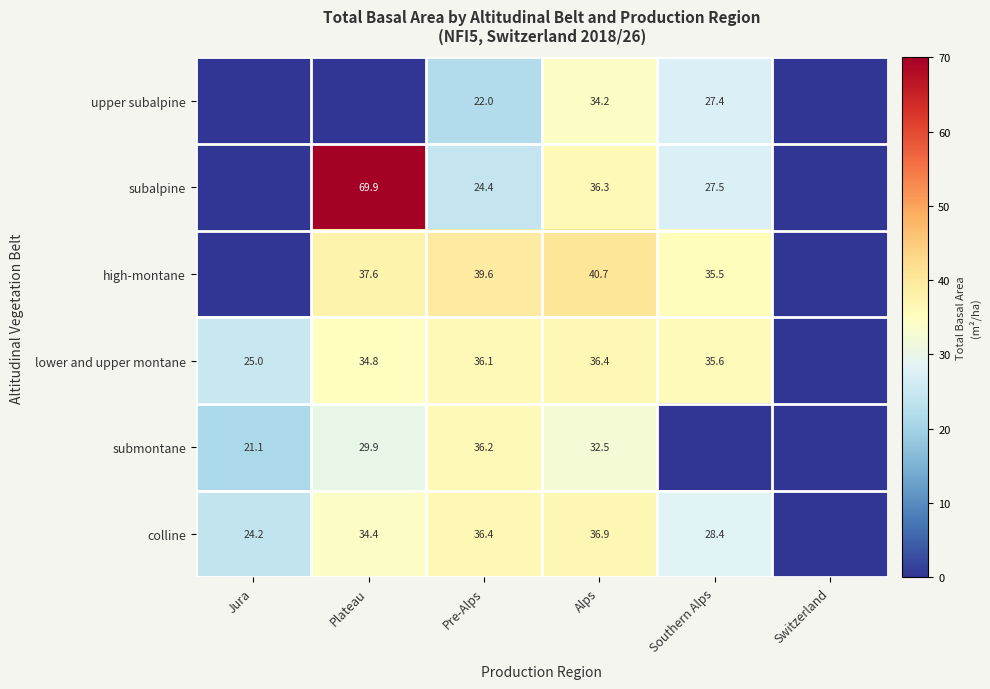

At Pre-Alps, list the series in order from largest to smallest.

high-montane, colline, submontane, lower and upper montane, subalpine, upper subalpine